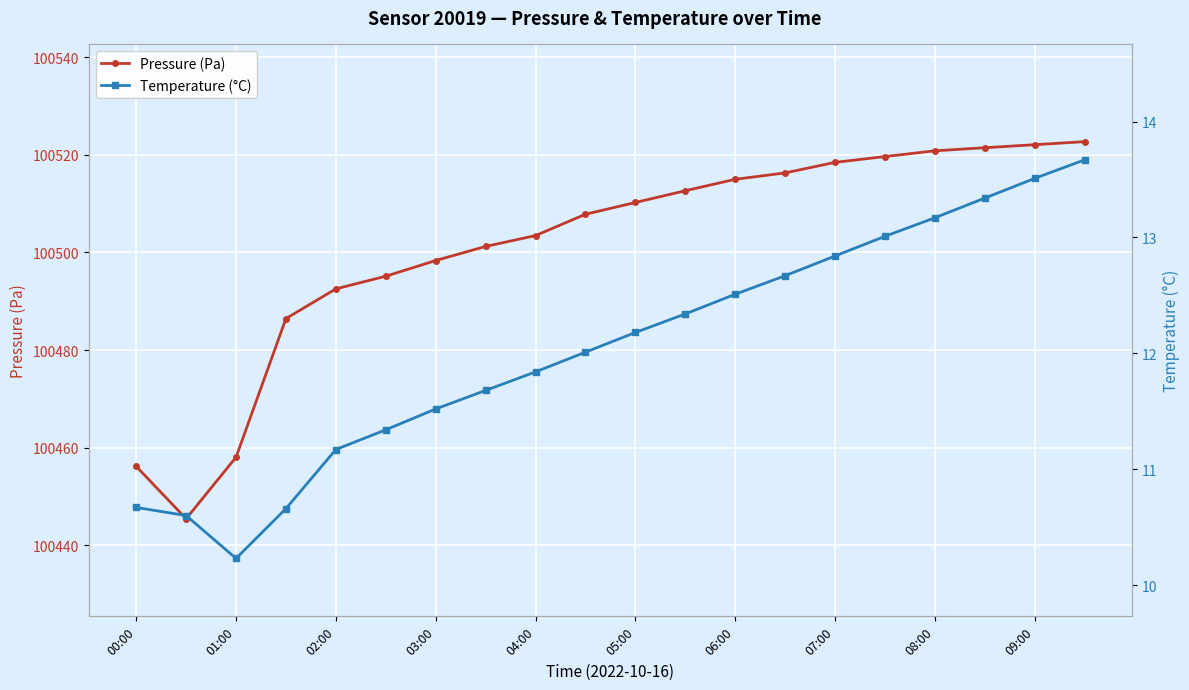

The value of Temperature (°C) at 19 is 13.7. True or false?

True